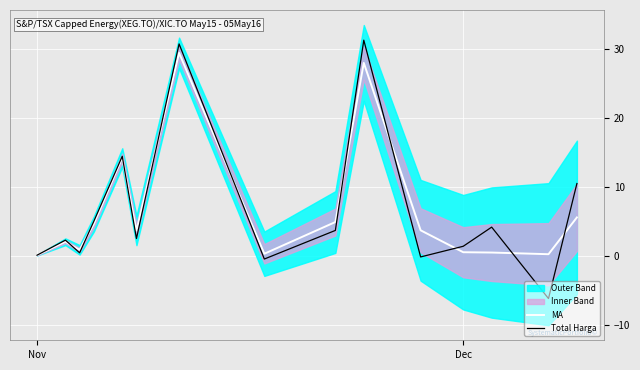

In MA, how many points are higher than both neighbors (excluding endpoints)?

4